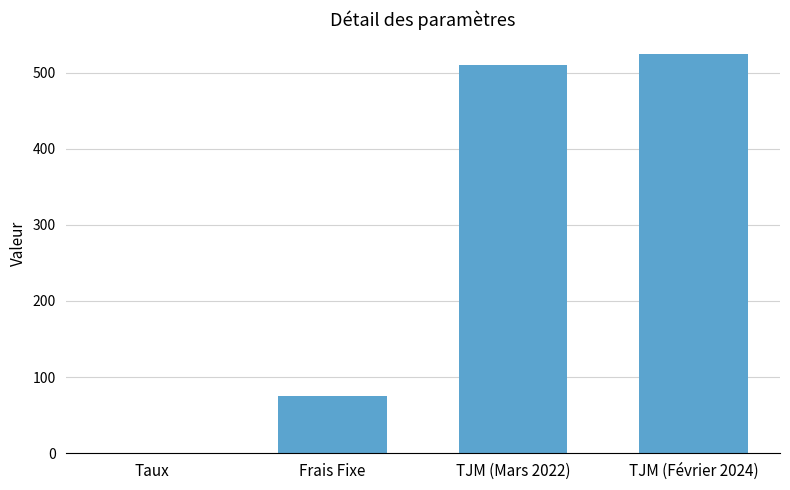

Count the number of data series in this chart.

1